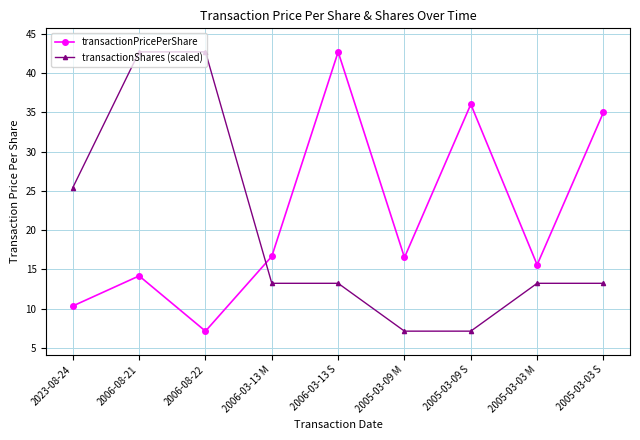

What is the approximate value of transactionShares (scaled) at 2005-03-09 S?

7.1